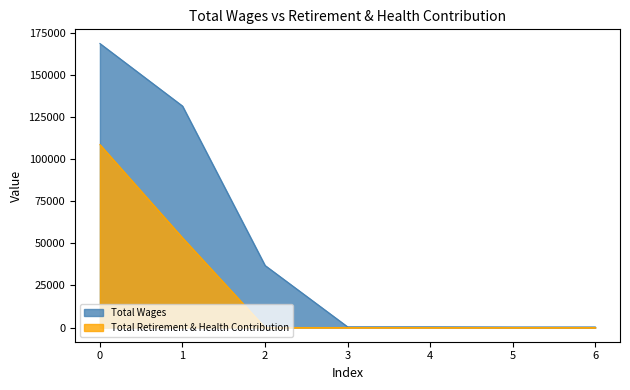

Rank the series by their maximum value, from highest to lowest.

Total Wages, Total Retirement & Health Contribution